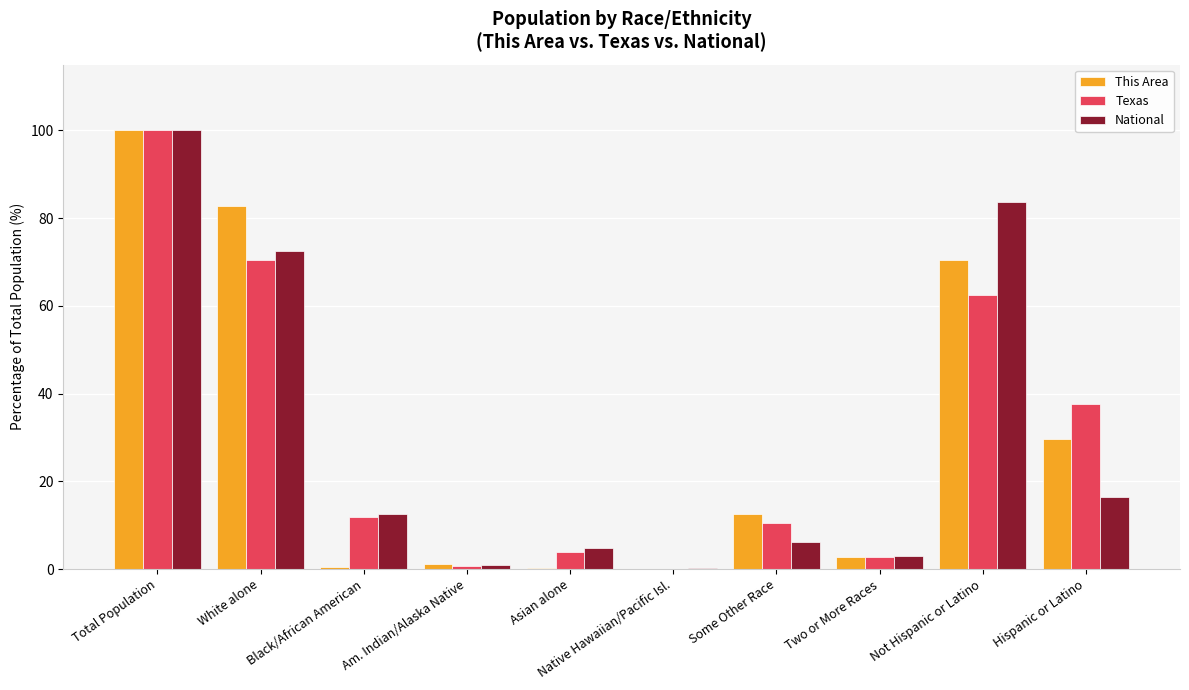

Between Total Population and White alone, which series saw the biggest shift?

Texas